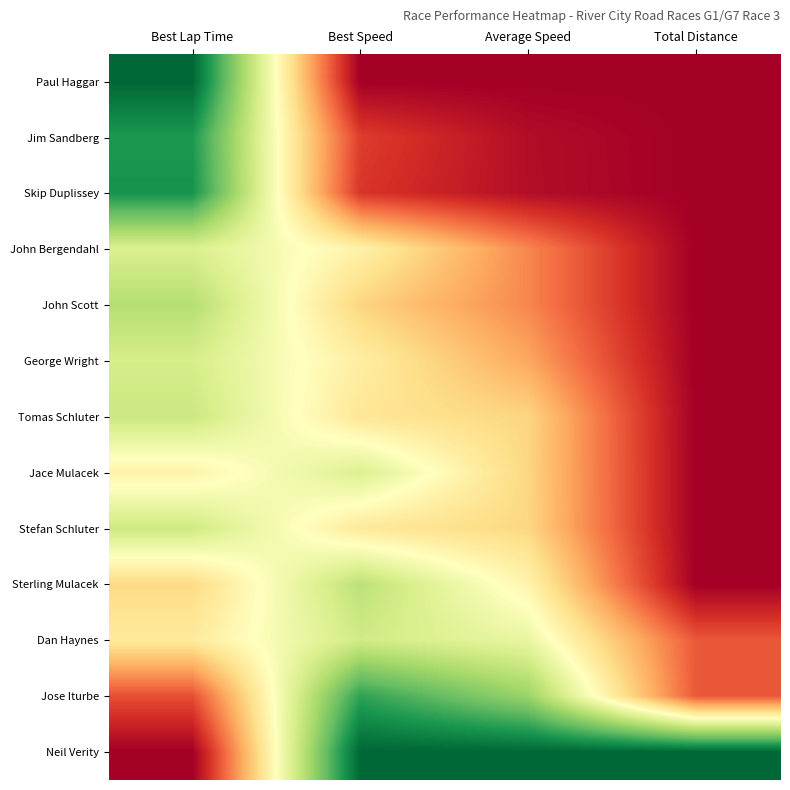

At Best Lap Time, list the series in order from largest to smallest.

Neil Verity, Jose Iturbe, Sterling Mulacek, Dan Haynes, Jace Mulacek, John Bergendahl, George Wright, Stefan Schluter, Tomas Schluter, John Scott, Jim Sandberg, Skip Duplissey, Paul Haggar